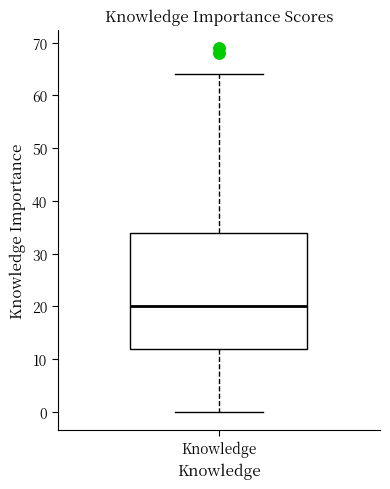

Transcribe this box plot: give where the median line is, the range the box spans, and where the two whiskers end, as read against the y-axis. The values are not printed on the chart, so give them approximately, as read against the axis.

median 20, box 12 to 34, whiskers 0 to 64